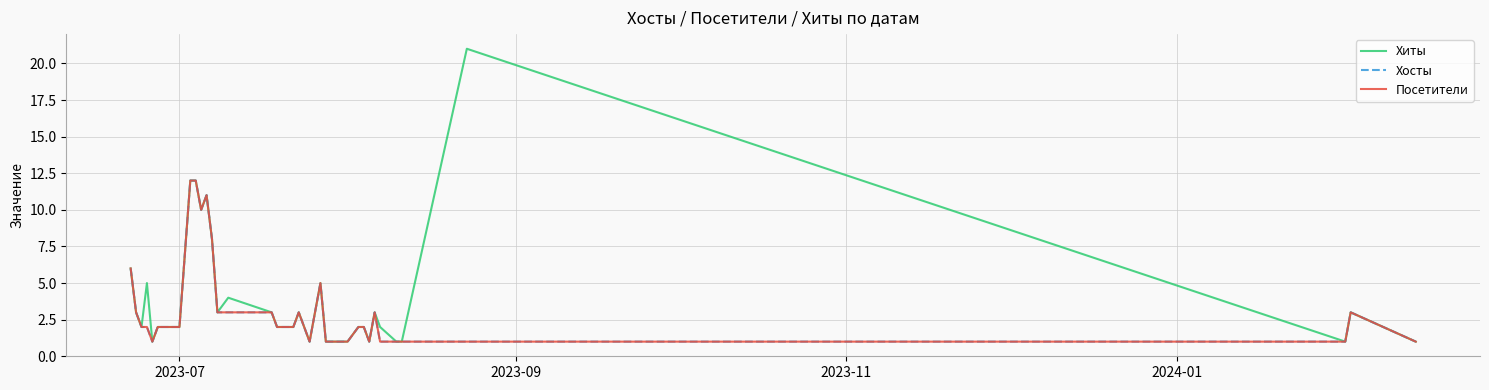

True or false: Хиты and Посетители intersect in this chart.

False